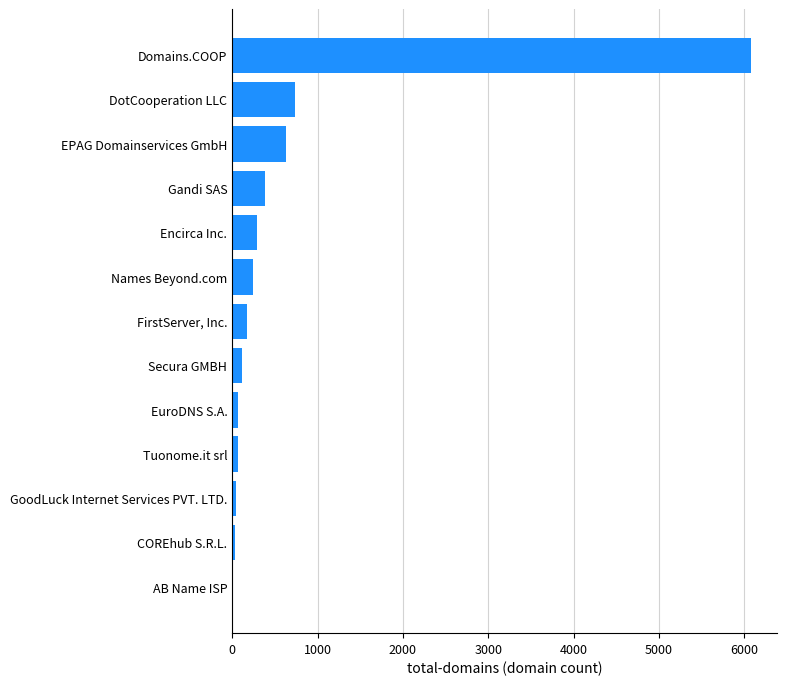

What is the sum of all values?

8862